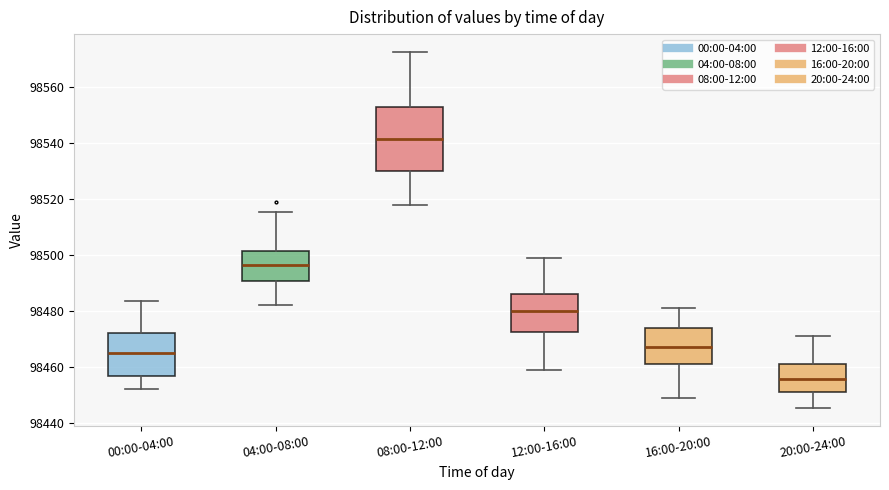

Reading left to right, read every box against the y-axis: the position of its median line, the range the box covers, and the ends of its whiskers. The values are not printed on the chart, so give them approximately, as read against the axis.

00:00-04:00: median 98466, box 98456 to 98472, whiskers 98452 to 98484
04:00-08:00: median 98496, box 98490 to 98502, whiskers 98482 to 98516
08:00-12:00: median 98542, box 98530 to 98552, whiskers 98518 to 98572
12:00-16:00: median 98480, box 98472 to 98486, whiskers 98458 to 98500
16:00-20:00: median 98468, box 98462 to 98474, whiskers 98448 to 98482
20:00-24:00: median 98456, box 98452 to 98462, whiskers 98446 to 98472